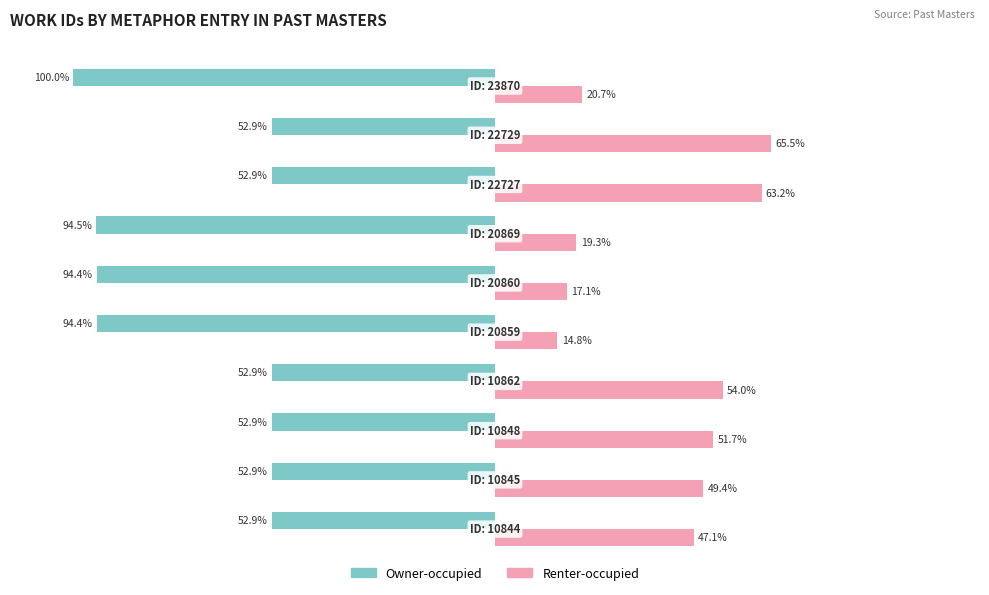

Which series has the largest range (max minus min)?

Renter-occupied